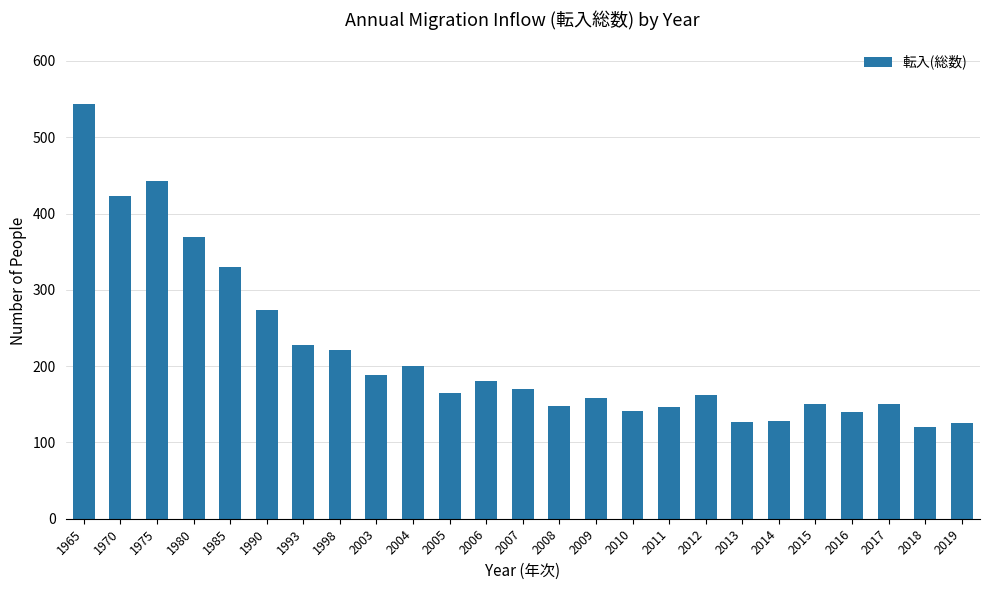

How many data points does each series have?

25